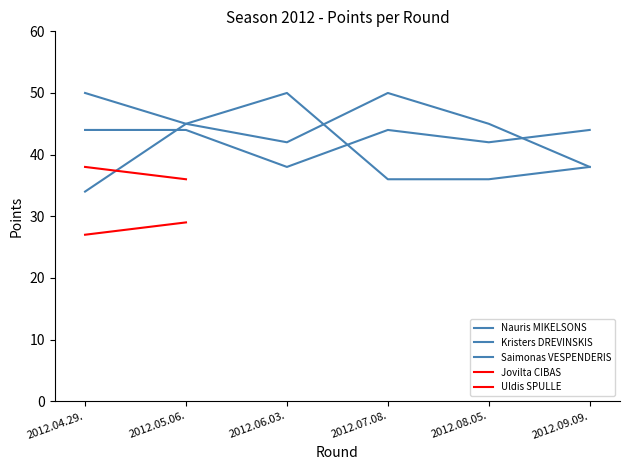

Count the number of categories in the chart.

6